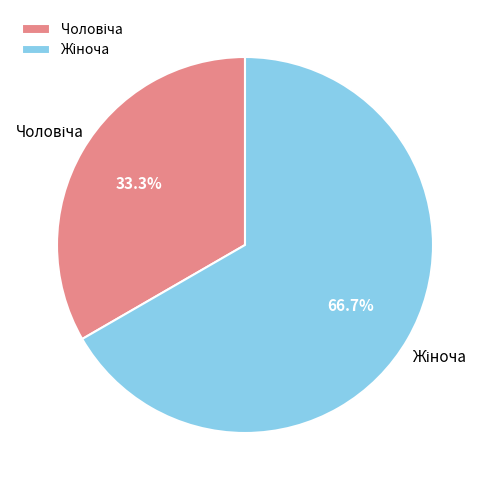

Is there any slice that represents more than half of the pie?

Yes